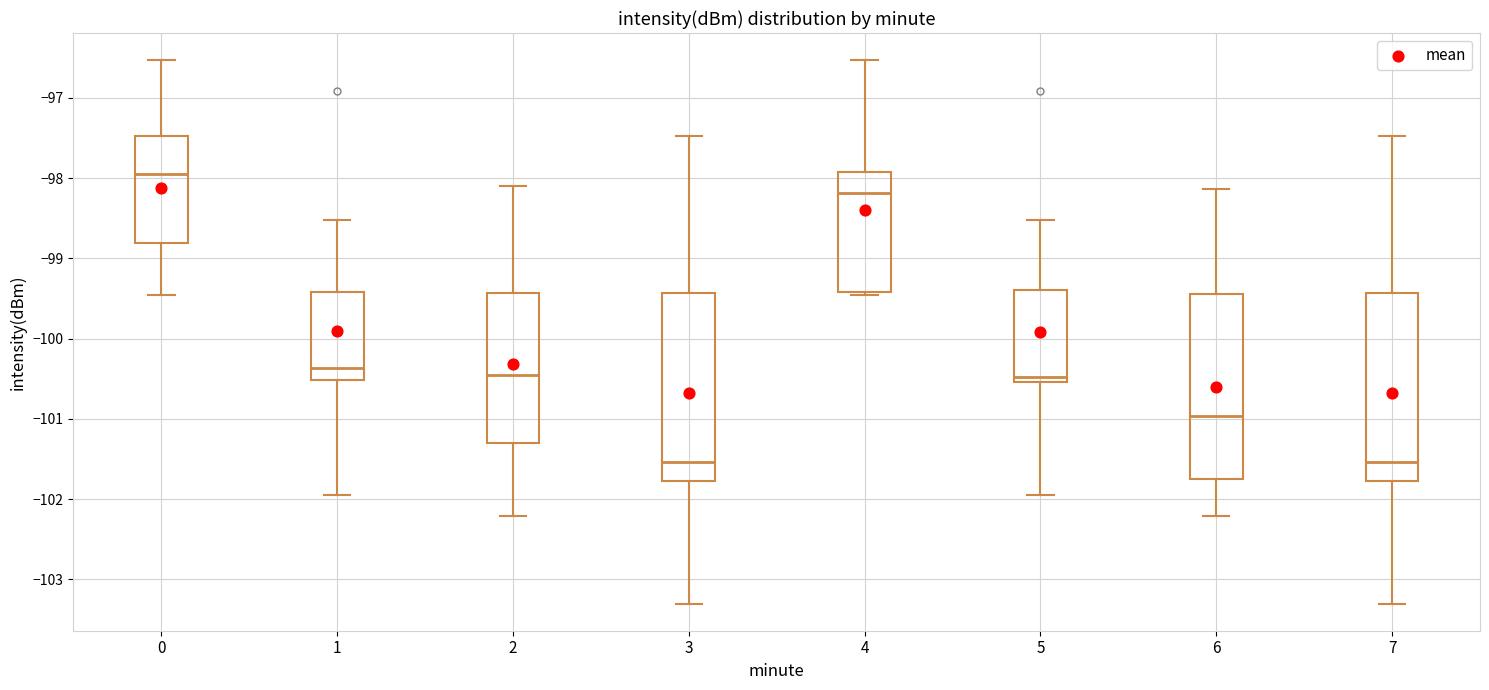

Reading left to right, read every box against the y-axis: the position of its median line, the range the box covers, and the ends of its whiskers. The values are not printed on the chart, so give them approximately, as read against the axis.

0: median -97.9, box -98.8 to -97.5, whiskers -99.4 to -96.5
1: median -100.4, box -100.5 to -99.4, whiskers -101.9 to -98.5
2: median -100.4, box -101.3 to -99.4, whiskers -102.2 to -98.1
3: median -101.5, box -101.8 to -99.4, whiskers -103.3 to -97.5
4: median -98.2, box -99.4 to -97.9, whiskers -99.4 (just below the box's lower edge) to -96.5
5: median -100.5 (just above the box's lower edge), box -100.5 to -99.4, whiskers -101.9 to -98.5
6: median -101.0, box -101.8 to -99.4, whiskers -102.2 to -98.1
7: median -101.5, box -101.8 to -99.4, whiskers -103.3 to -97.5